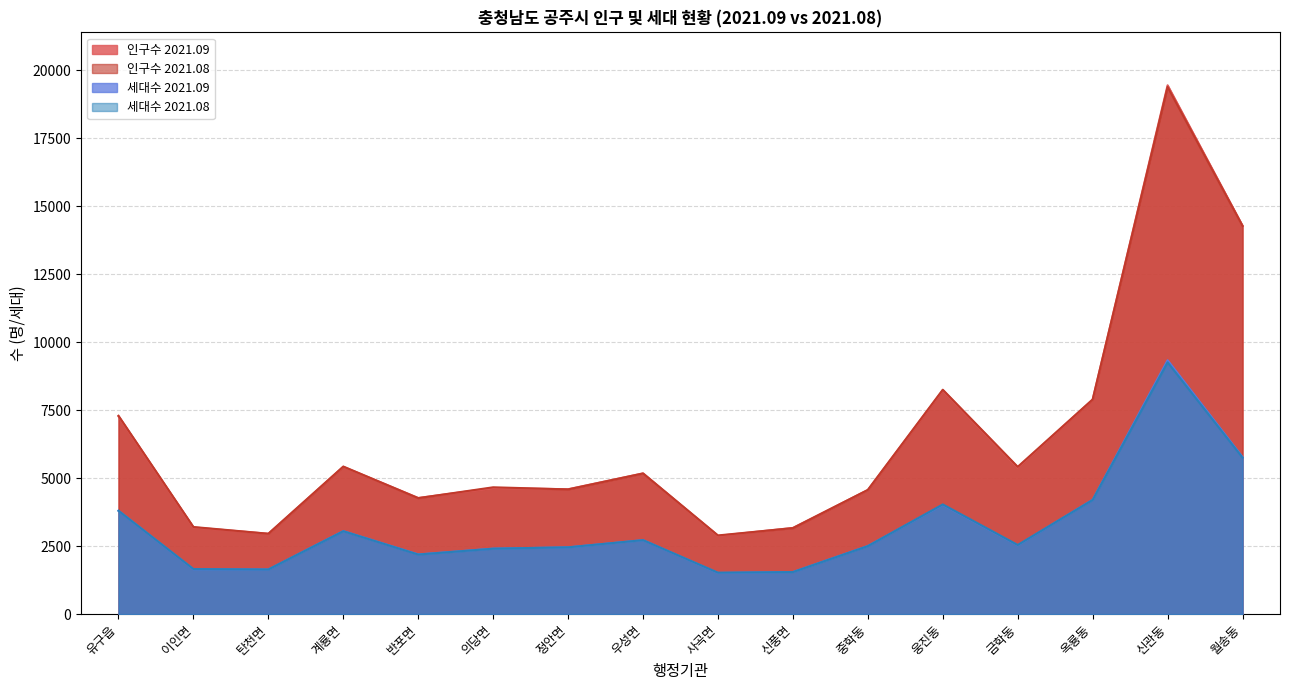

What are all the series names shown in the legend?

인구수 2021.09, 인구수 2021.08, 세대수 2021.09, 세대수 2021.08